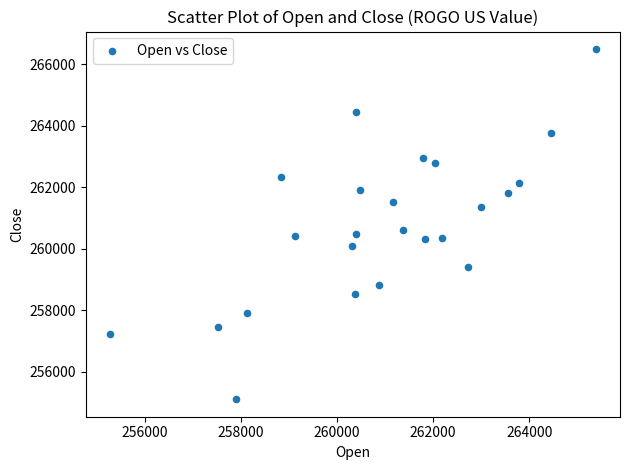

What is the range of Y values (max minus min)?

11385